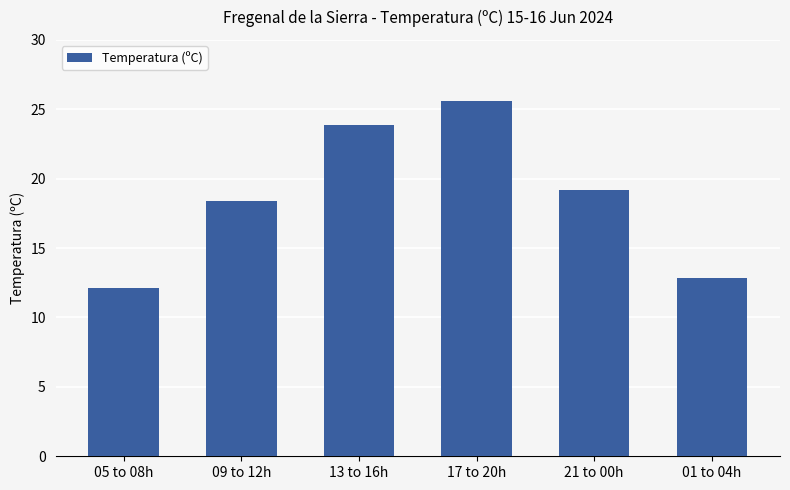

Approximately how many times larger is the value at 21 to 00h compared to 17 to 20h?

0.8